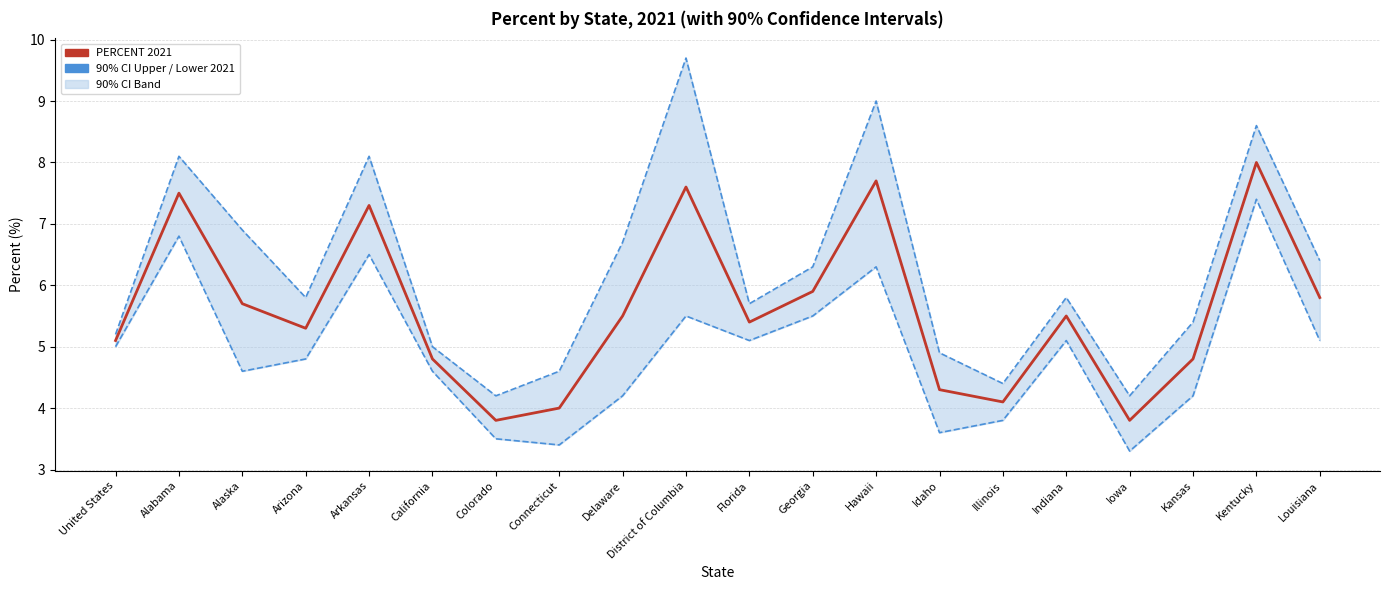

At which label does 90% CI Lower 2021 reach its minimum?

Iowa